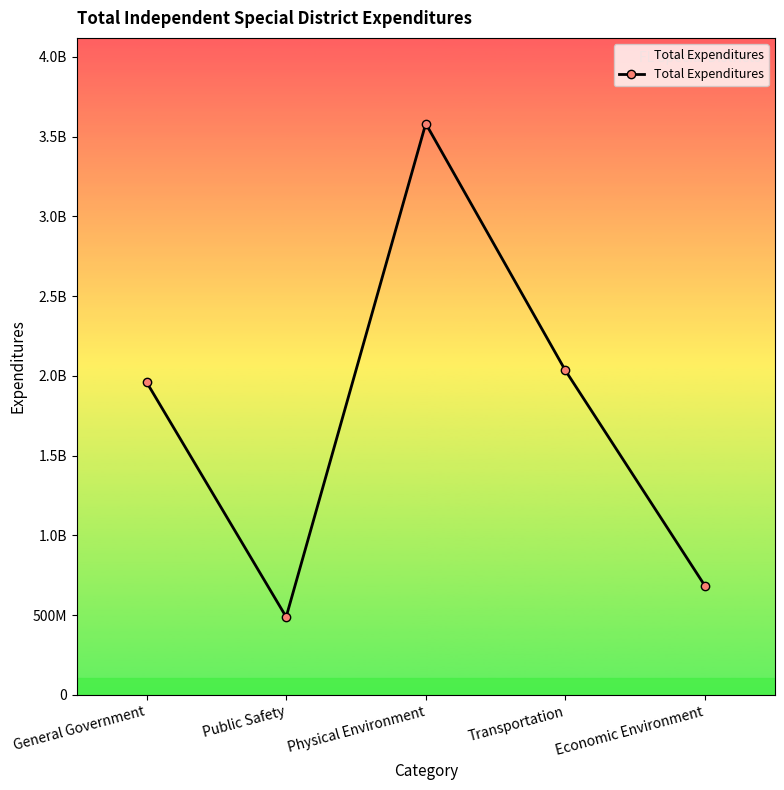

Does the chart have visible grid lines?

No